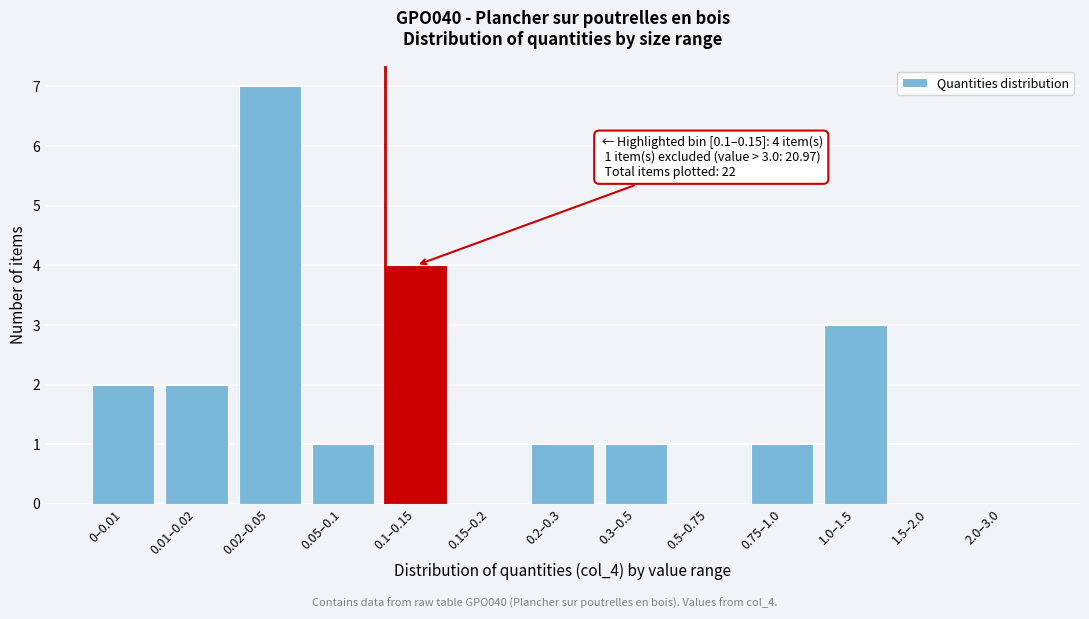

Reading right to left, what are all the values shown in this chart?

2.0–3.0=0	1.5–2.0=0	1.0–1.5=3	0.75–1.0=1	0.5–0.75=0	0.3–0.5=1	0.2–0.3=1	0.15–0.2=0	0.1–0.15=4	0.05–0.1=1	0.02–0.05=7	0.01–0.02=2	0–0.01=2